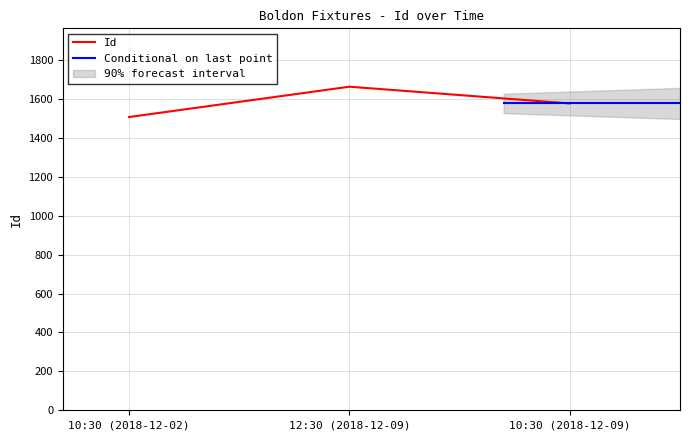

What is the maximum value for Id?

1663